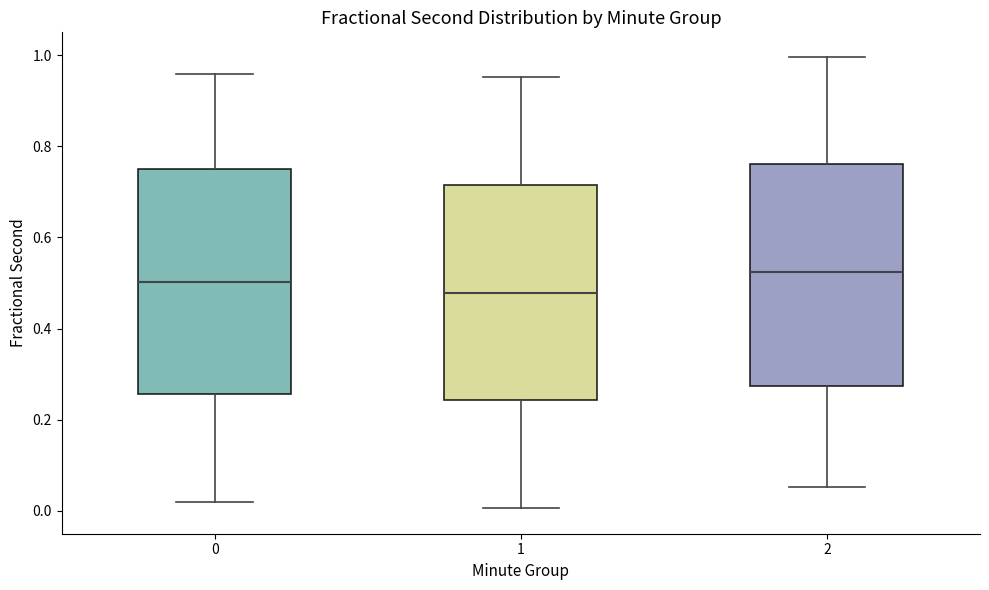

Where does the median line of the box at x = 2 sit on the y-axis? The values are not printed on the chart, so give them approximately, as read against the axis.

0.52